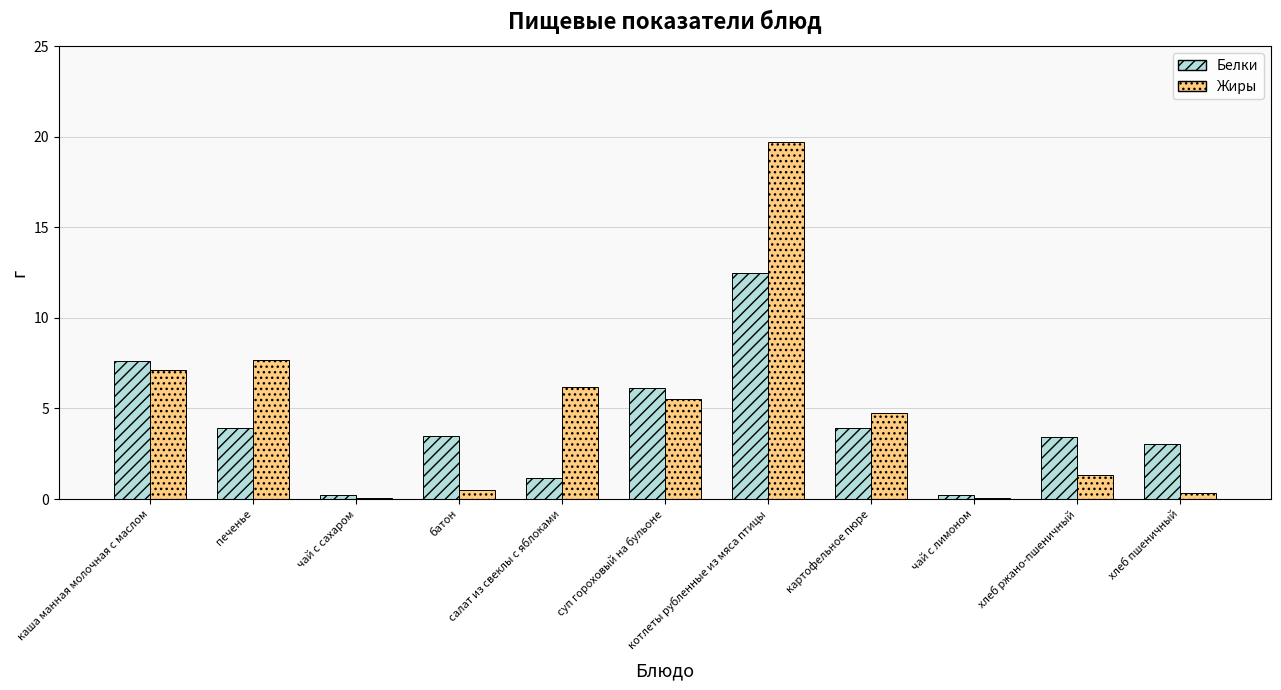

What is the sum of all Белки values?

45.5